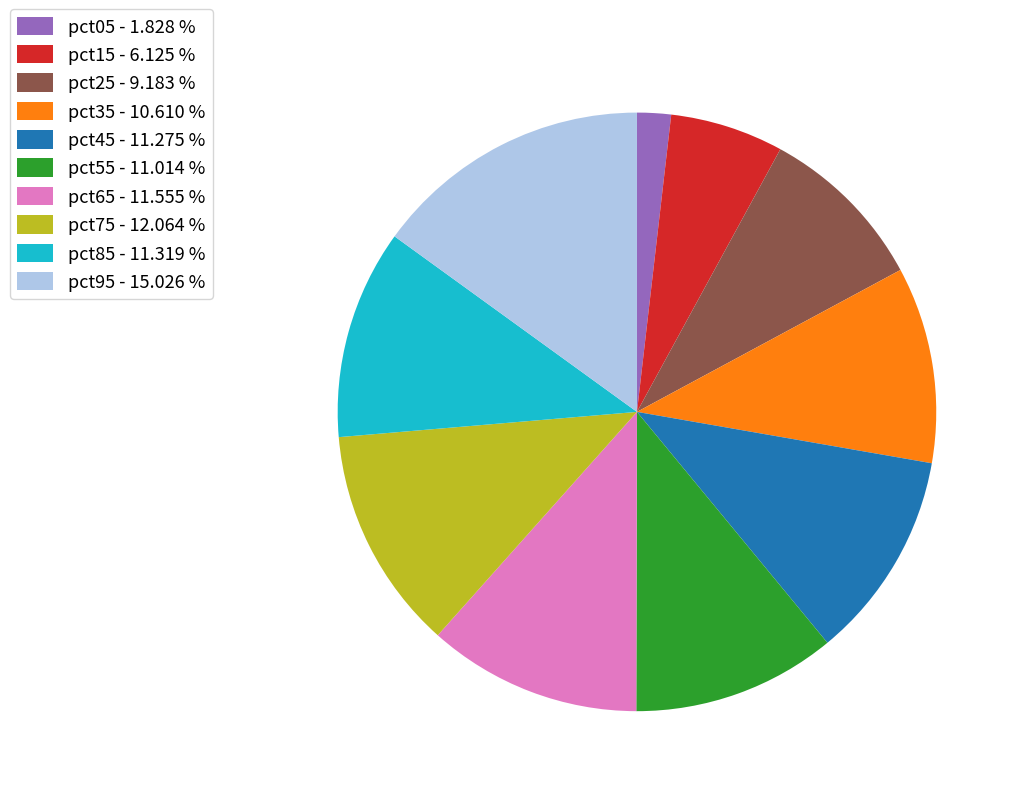

Which slice is the largest?

pct95